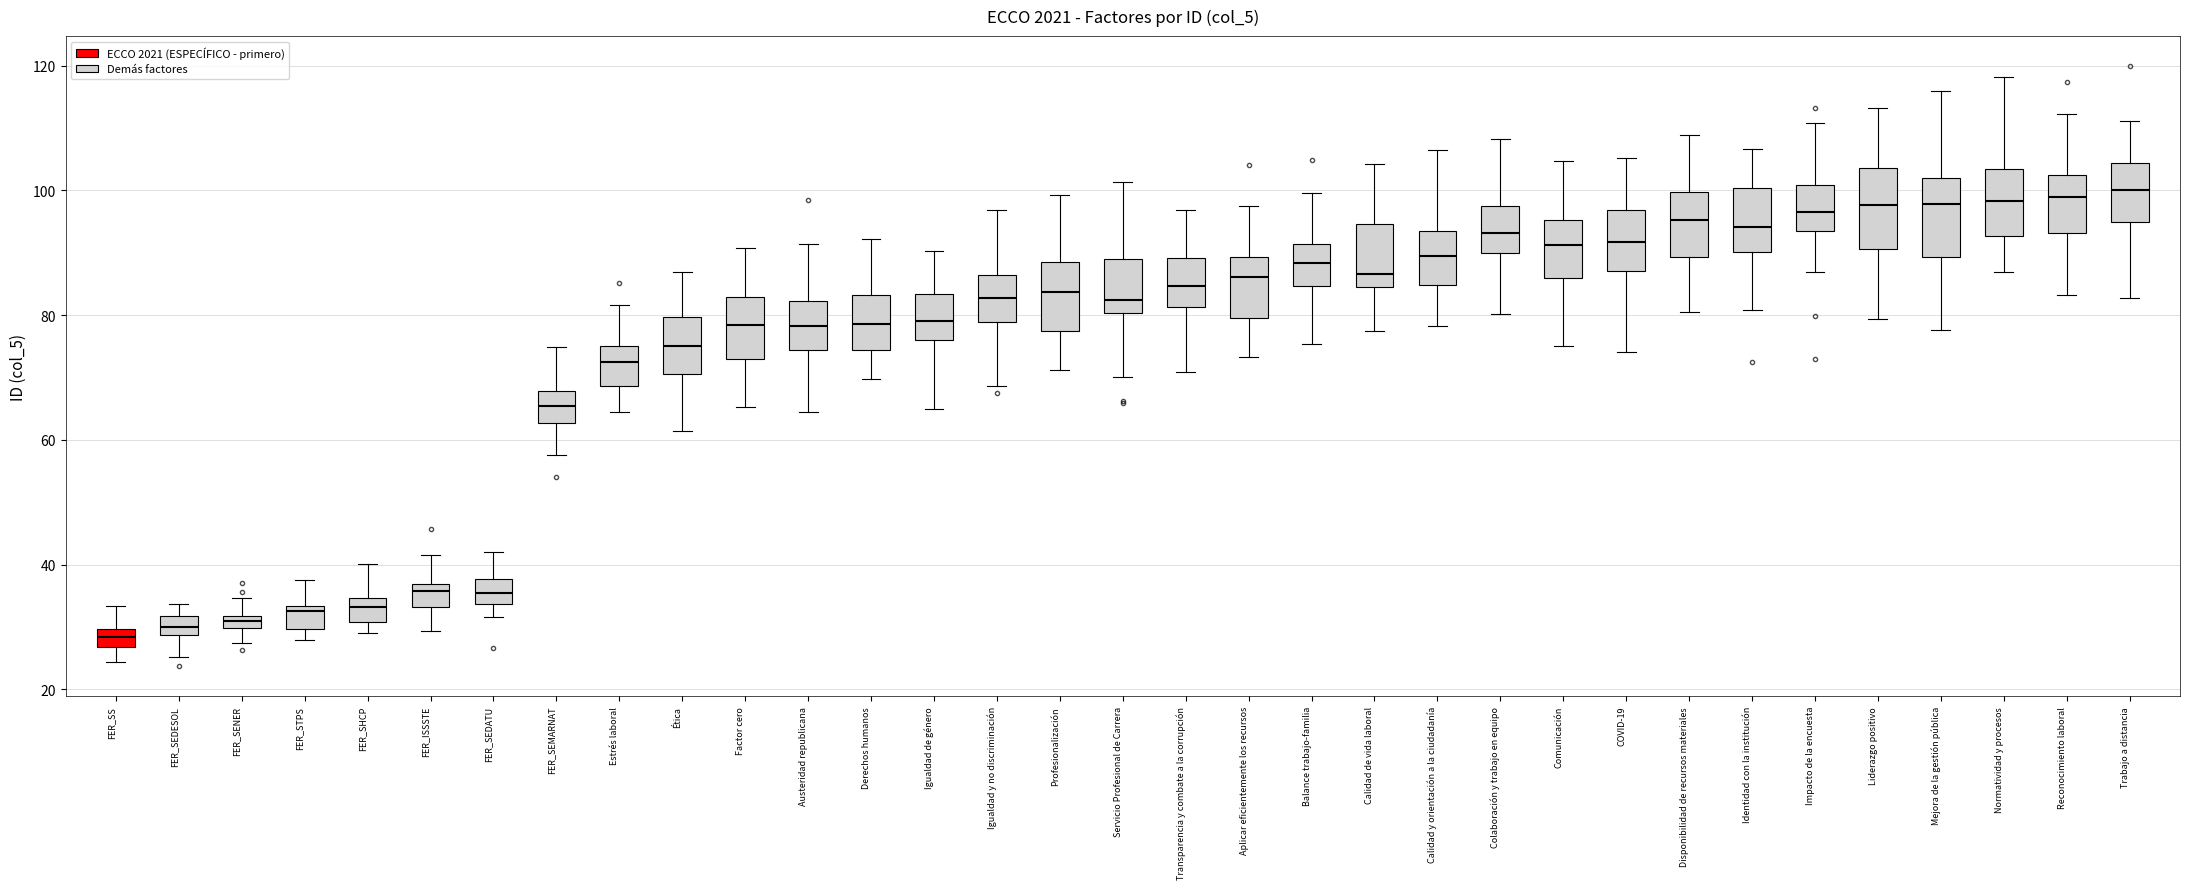

Where does the median line of the box for Normatividad y procesos sit on the y-axis? The values are not printed on the chart, so give them approximately, as read against the axis.

98